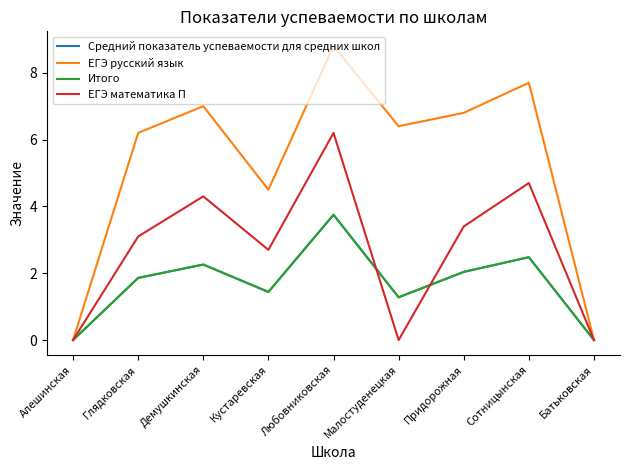

Does the chart display data point markers on the line(s)?

No